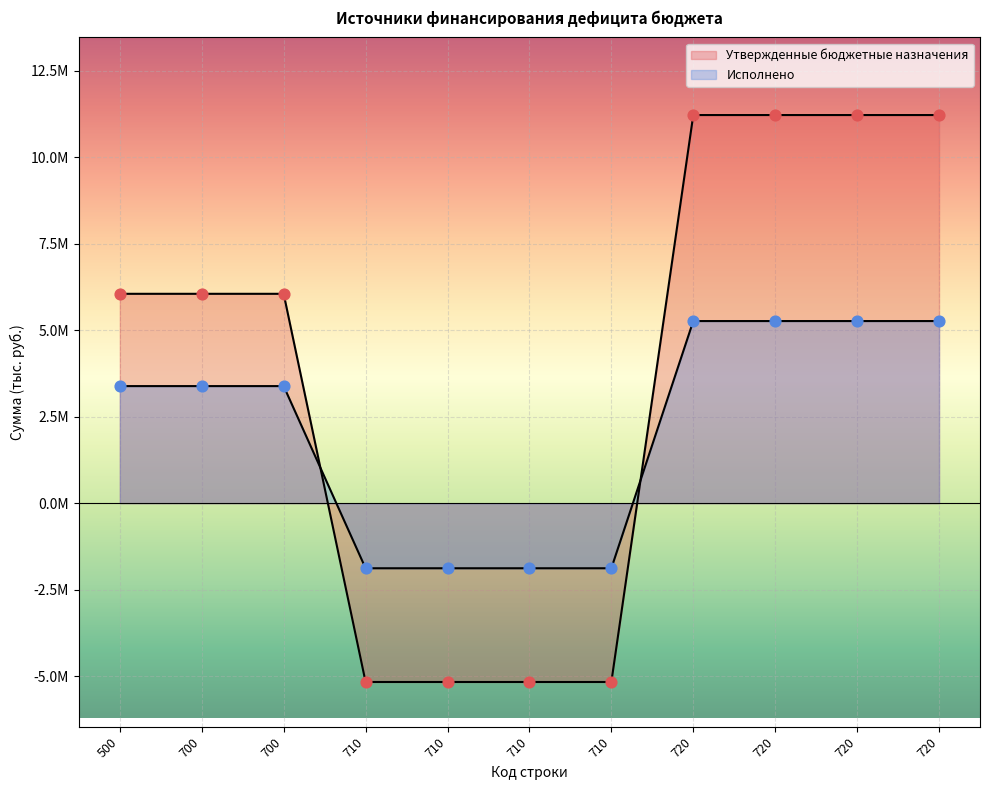

Is the value of Исполнено at 720 greater than the value of Утвержденные бюджетные назначения at 720?

No